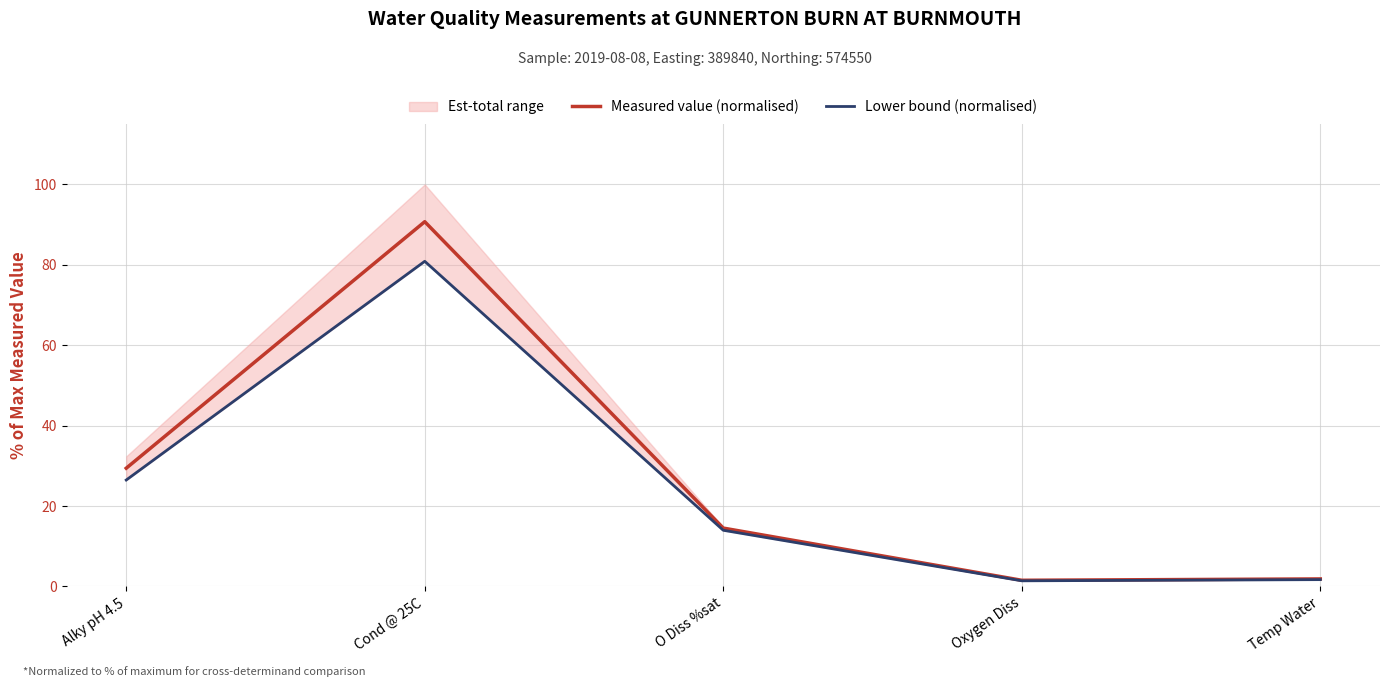

True or false: Lower bound (normalised) and Measured value (normalised) cross at least once.

False